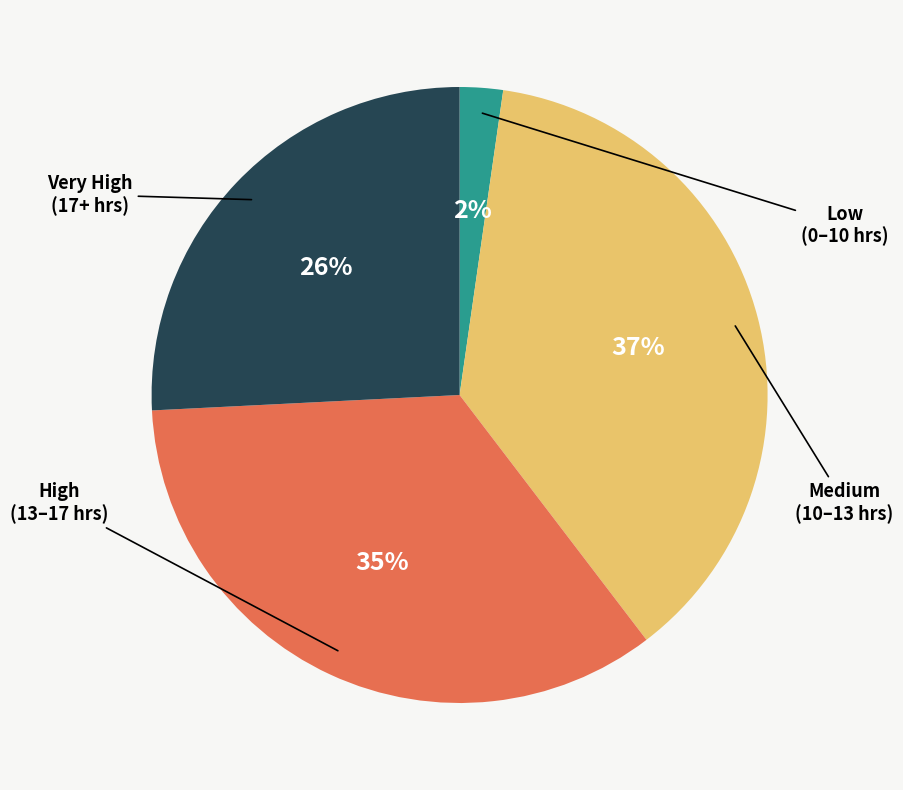

To the nearest percent, what is the average slice percentage?

25%